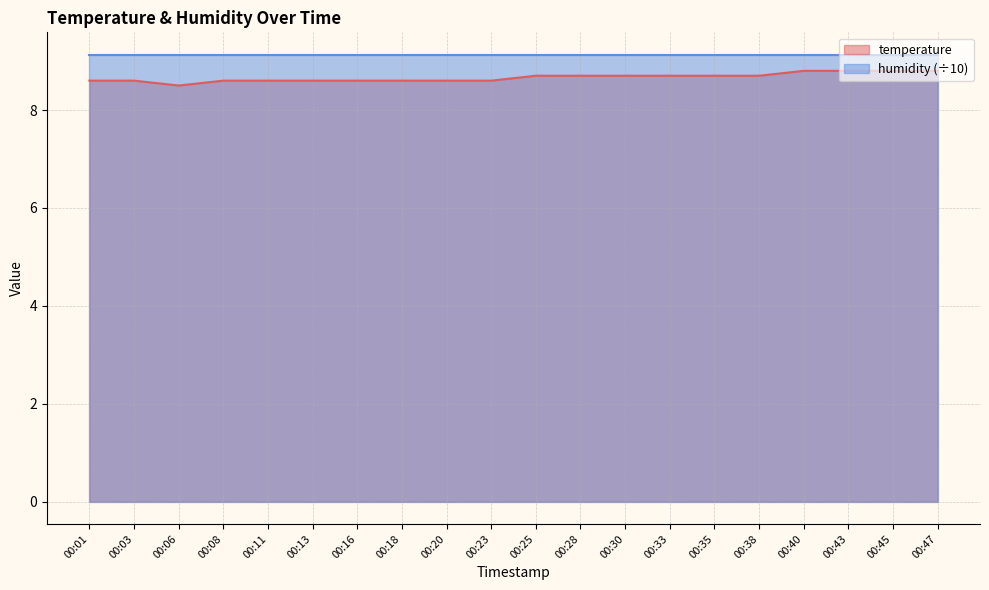

What is the approximate value at 00:38?

8.7